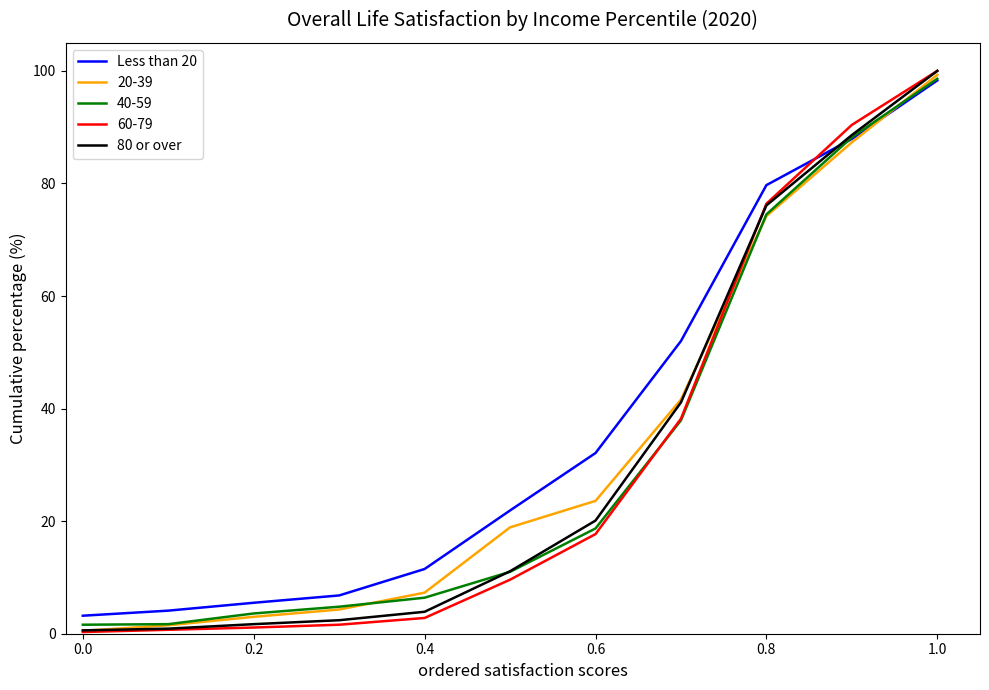

What are all the series names shown in the legend?

Less than 20, 20-39, 40-59, 60-79, 80 or over